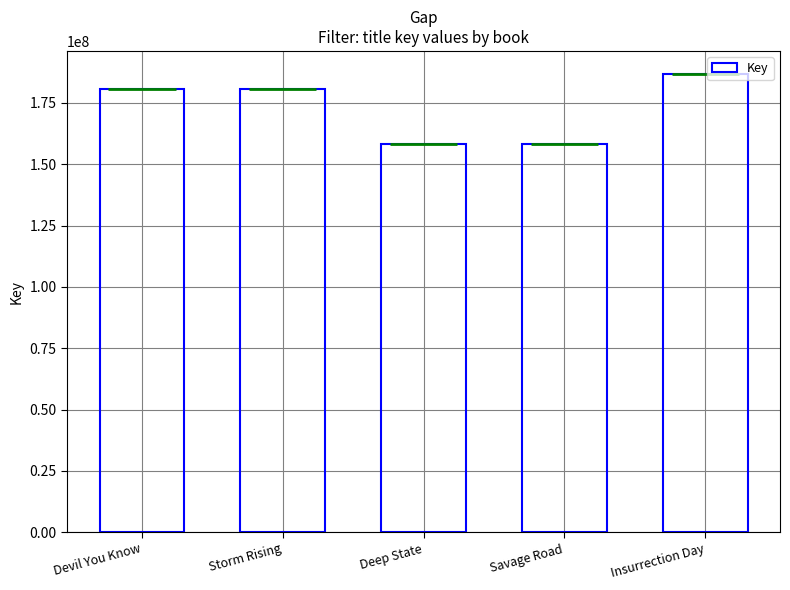

The chart shows a value of 83933223 at Deep State. True or false?

False